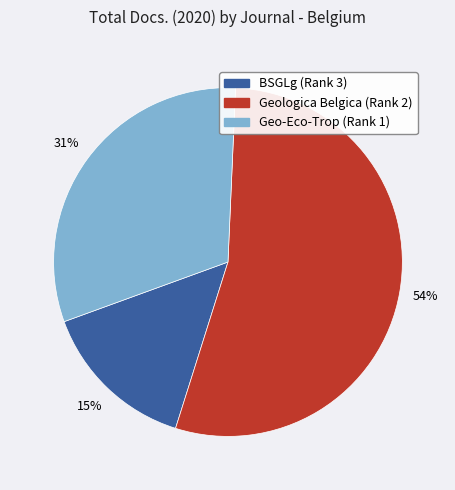

Combined, do BSGLg (Rank 3) and Geo-Eco-Trop (Rank 1) account for over 50%?

No